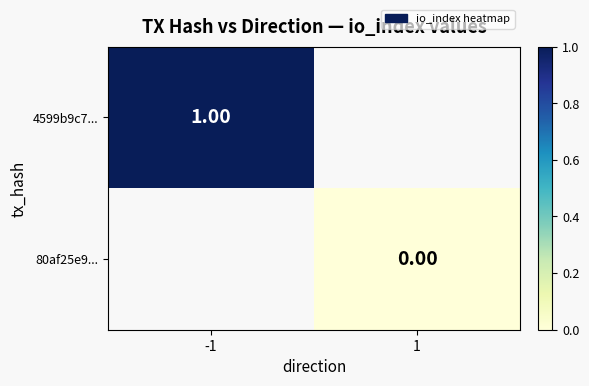

Is it true that 4599b9c7... equals 1.0 at -1?

True